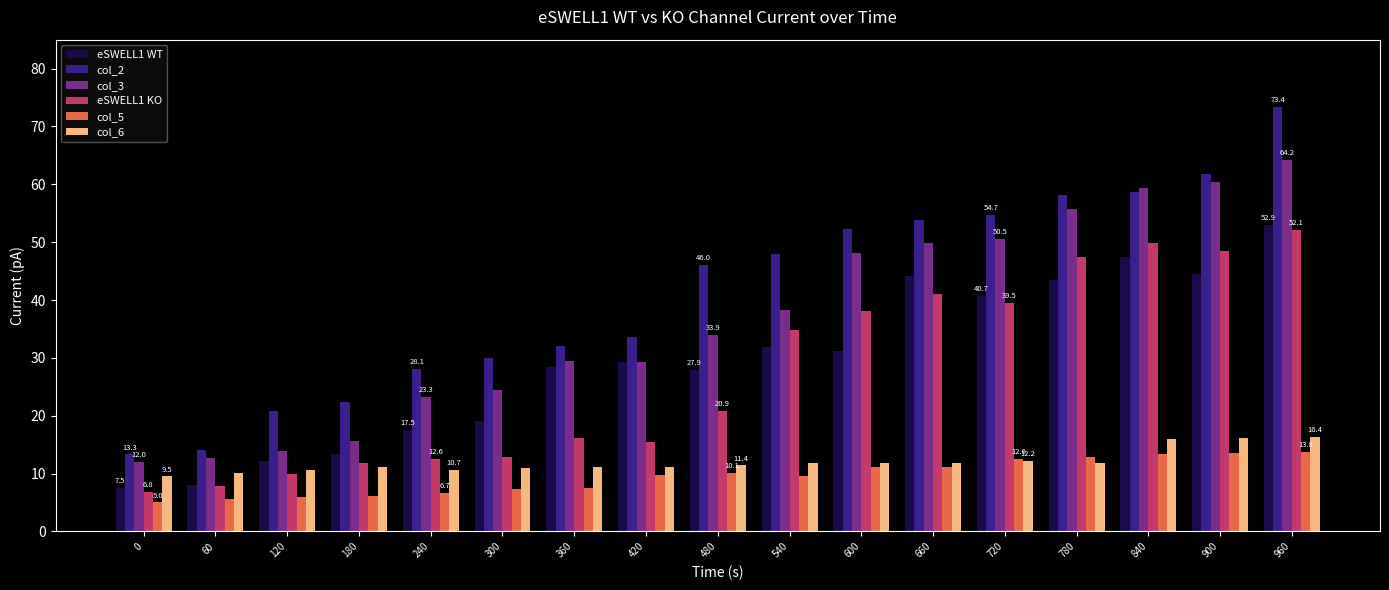

What is the difference between the maximum and minimum values in the col_3 series?

52.2